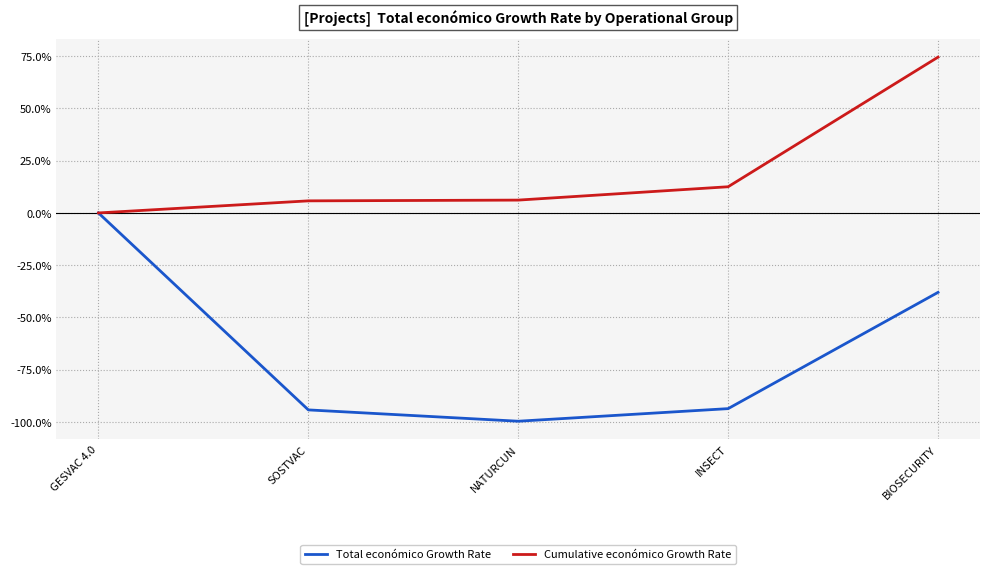

At BIOSECURITY, list the series in order from largest to smallest.

Cumulative económico Growth Rate, Total económico Growth Rate